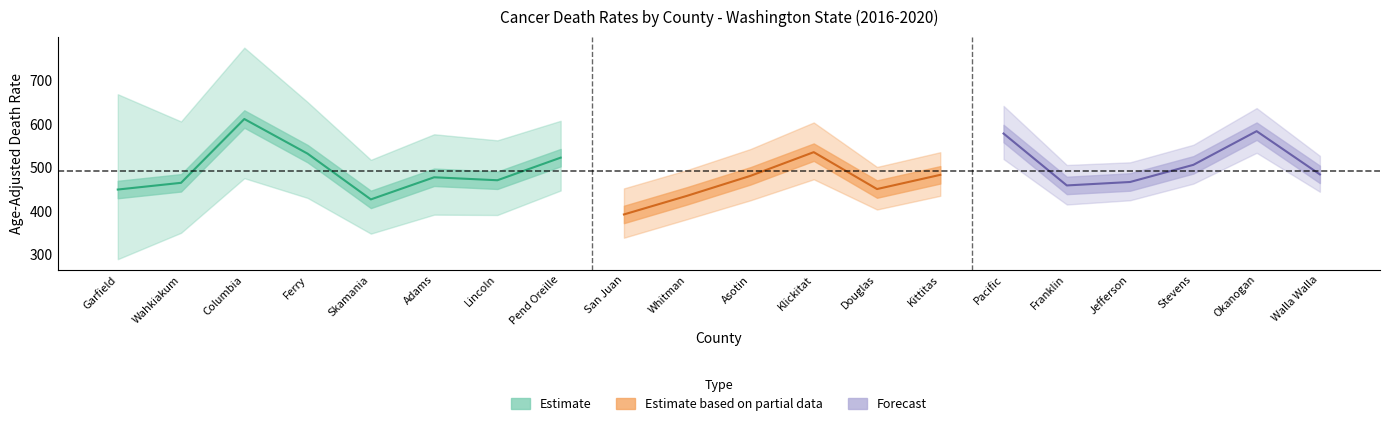

Is it true that trend_lower equals -0.4 at Whitman?

False